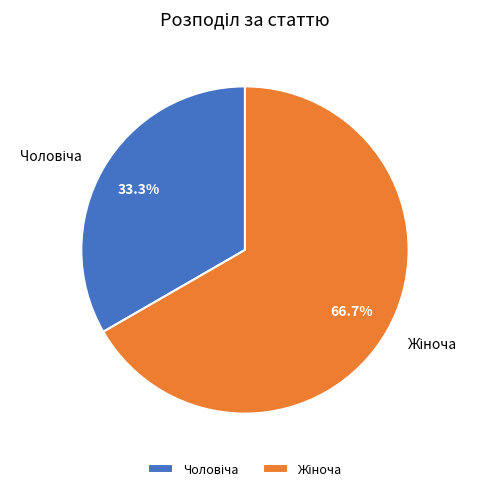

Is there any slice that represents more than half of the pie?

Yes